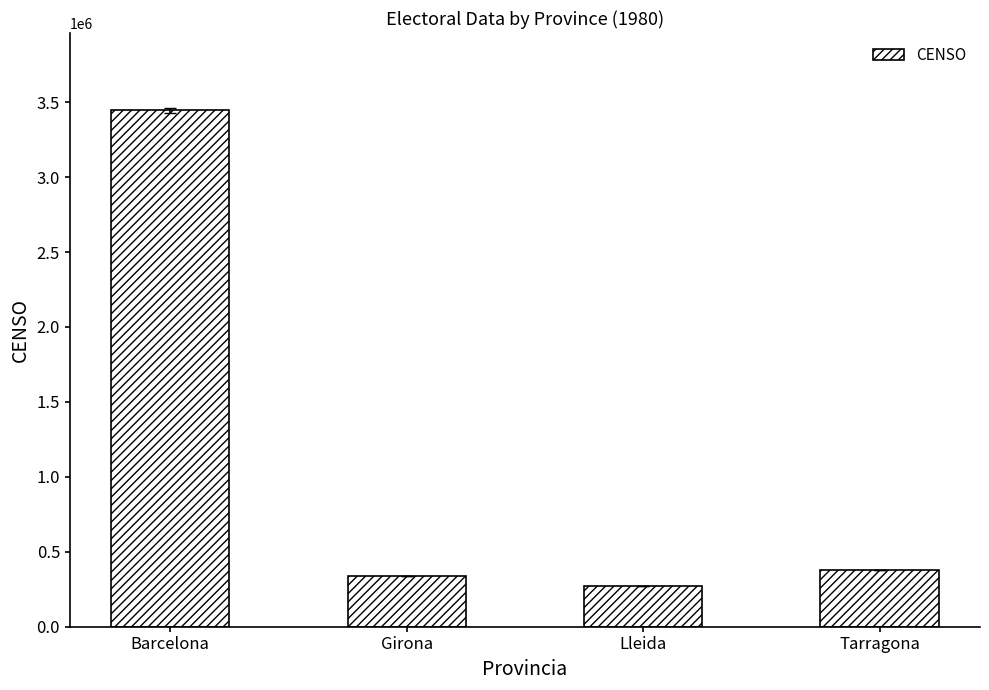

What is the label of the 4th bar from the right?

Barcelona